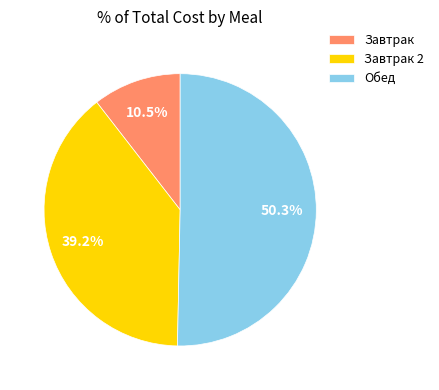

To the nearest percent, what percentage of the pie is Обед?

50%